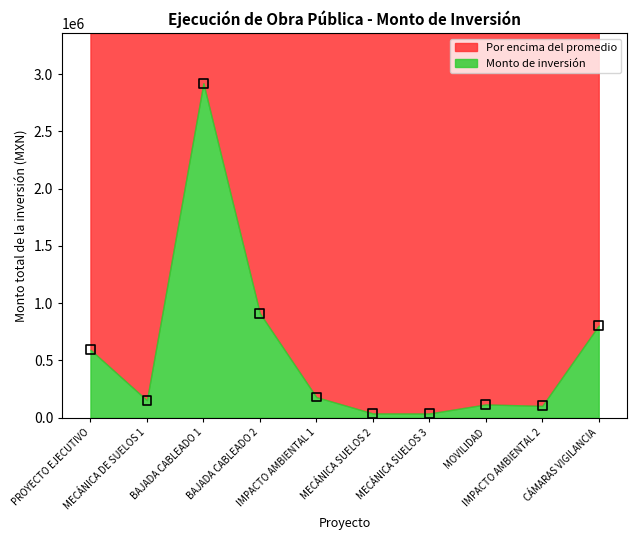

What Y value in the scatter plot is closest to 1478869?

911899.2